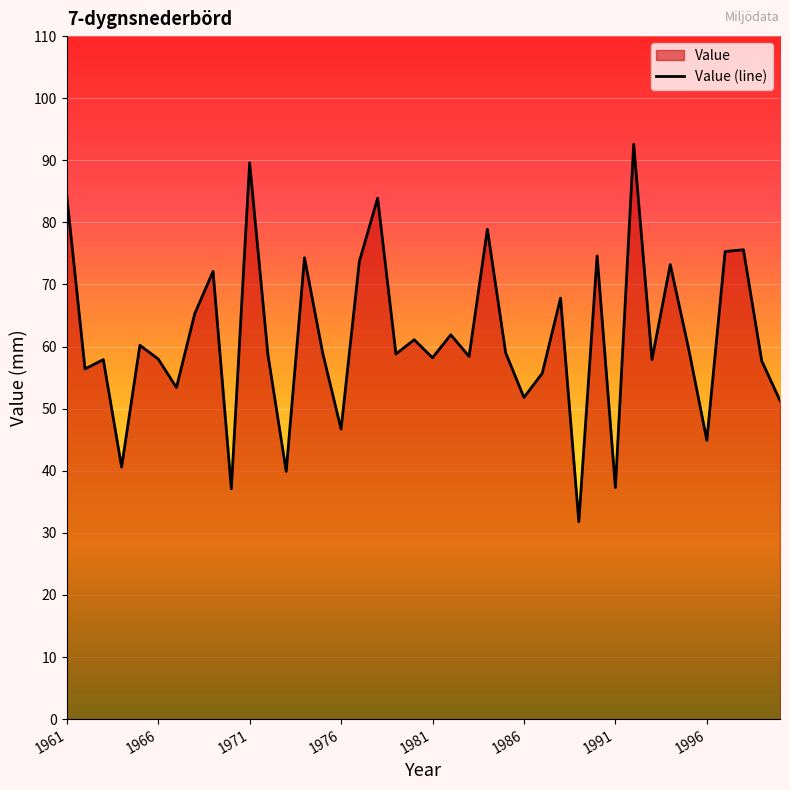

Count the number of categories in the chart.

40